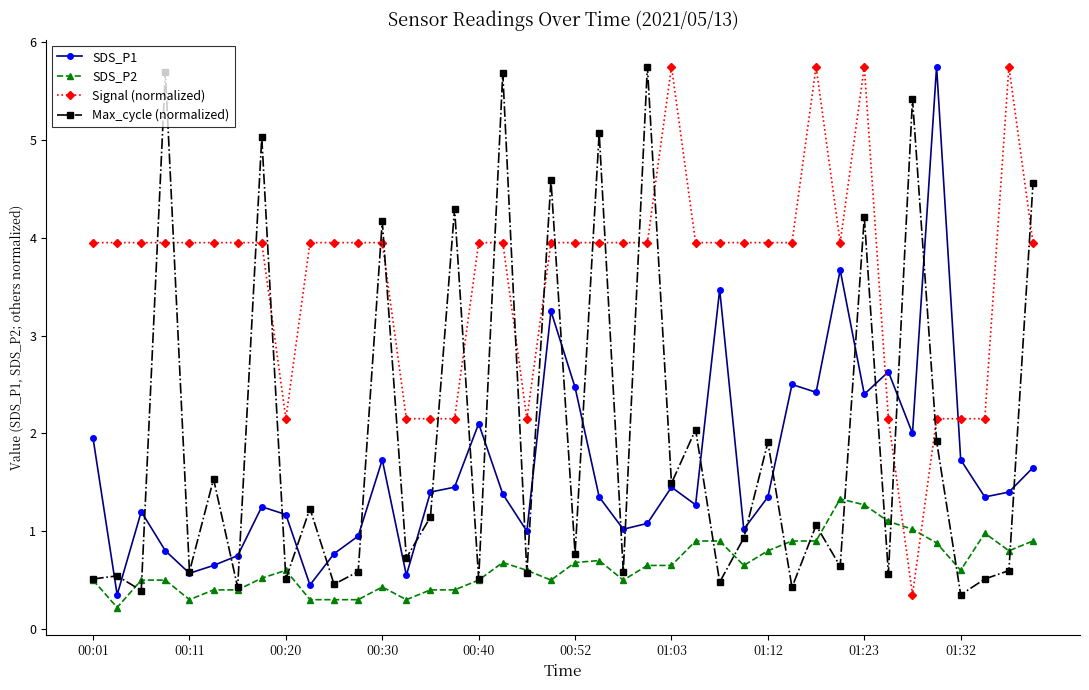

What is the highest value of the SDS_P1 series?

5.8